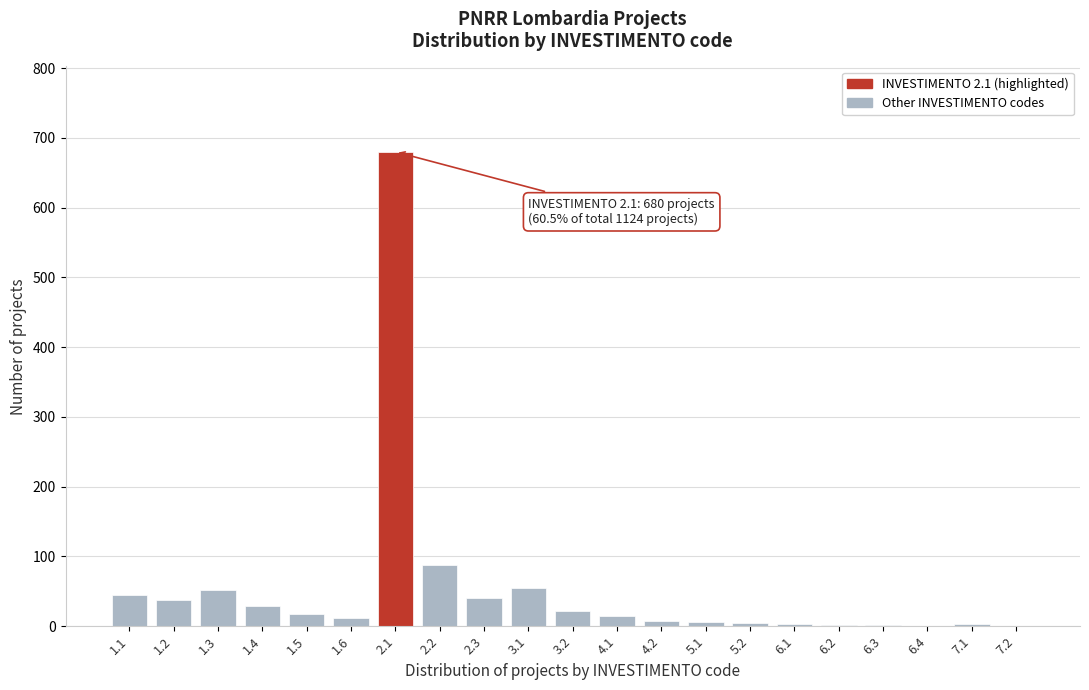

Is it true that the value at 2.1 is 996?

False